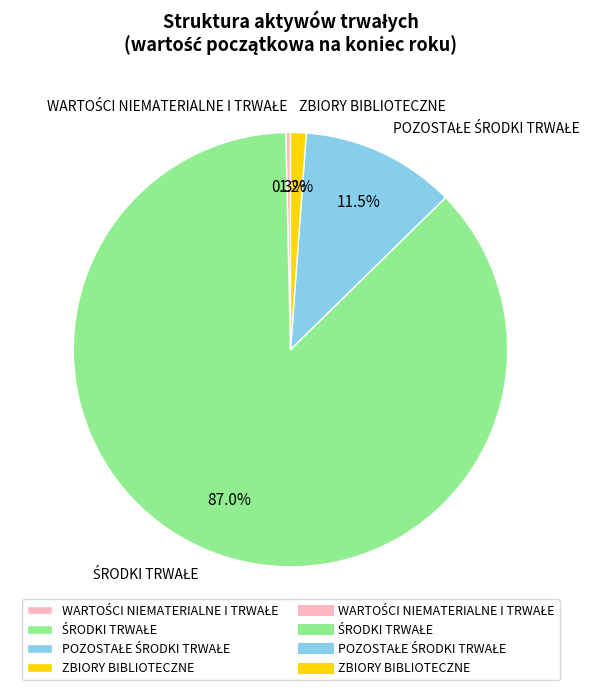

Does any single category account for the majority?

Yes